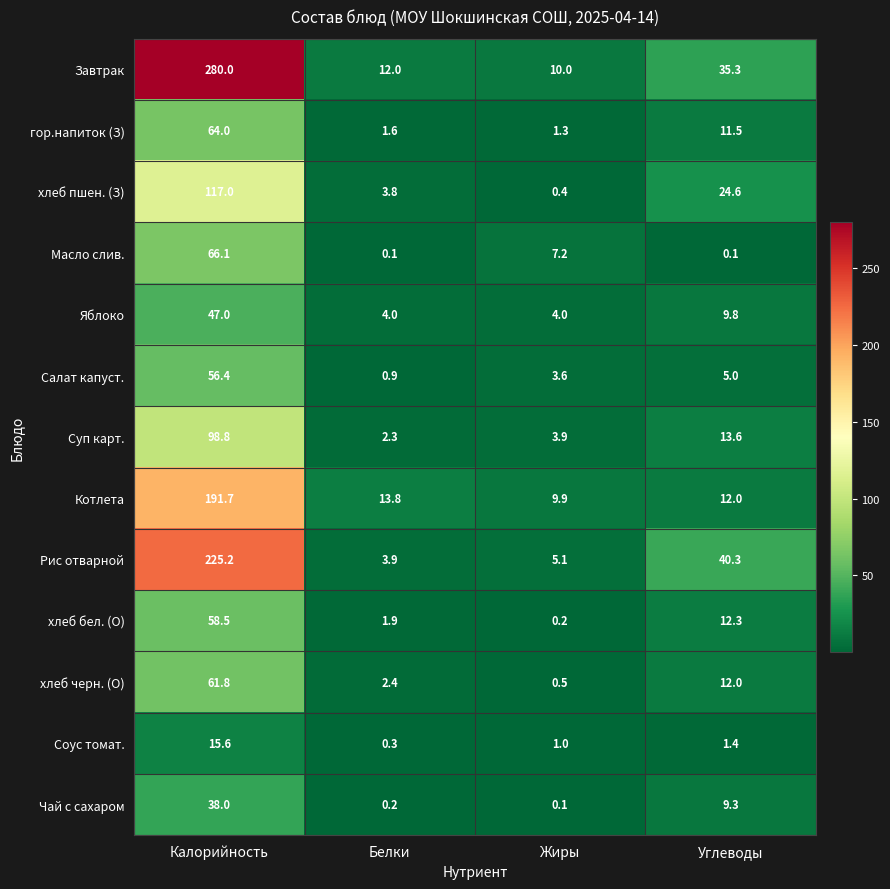

What is the spread (max minus min) of values at Углеводы?

40.2